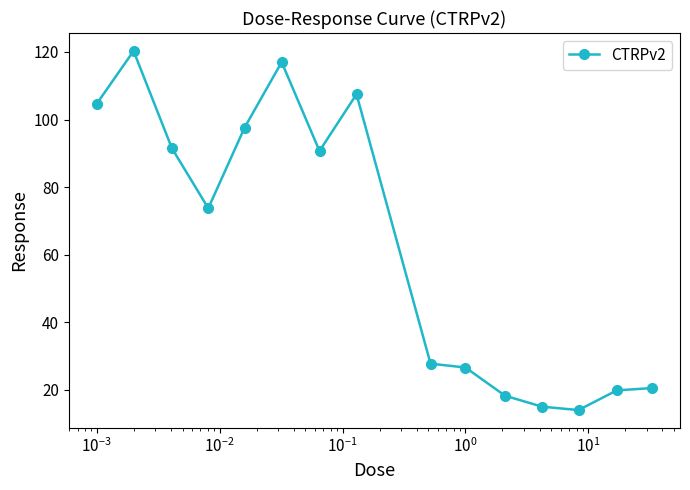

How many interior local valleys (lower than both neighbors) does the data have?

3